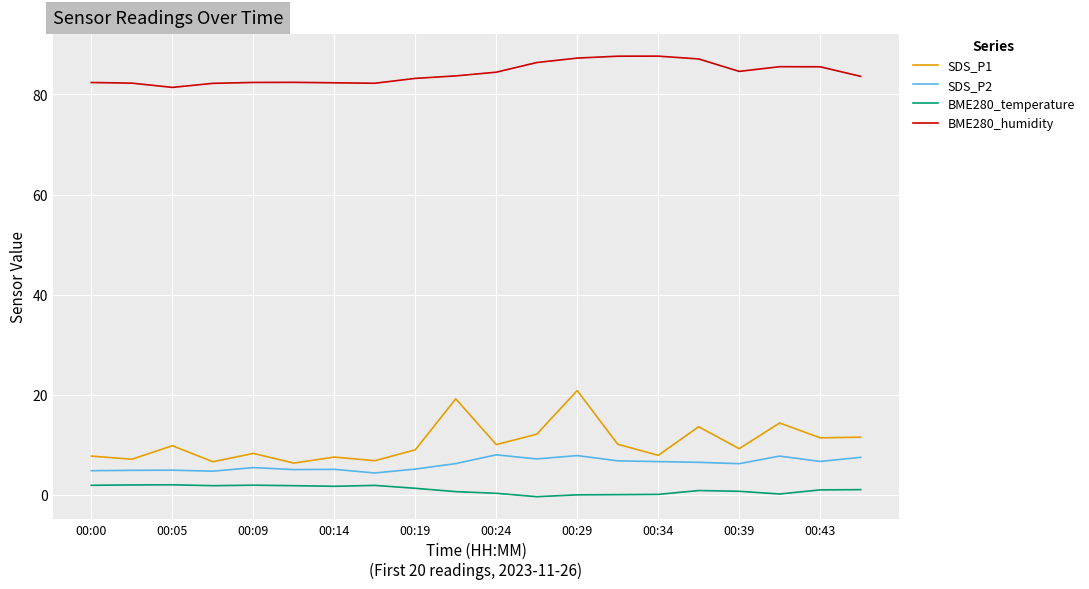

How many lines are shown in the chart?

4